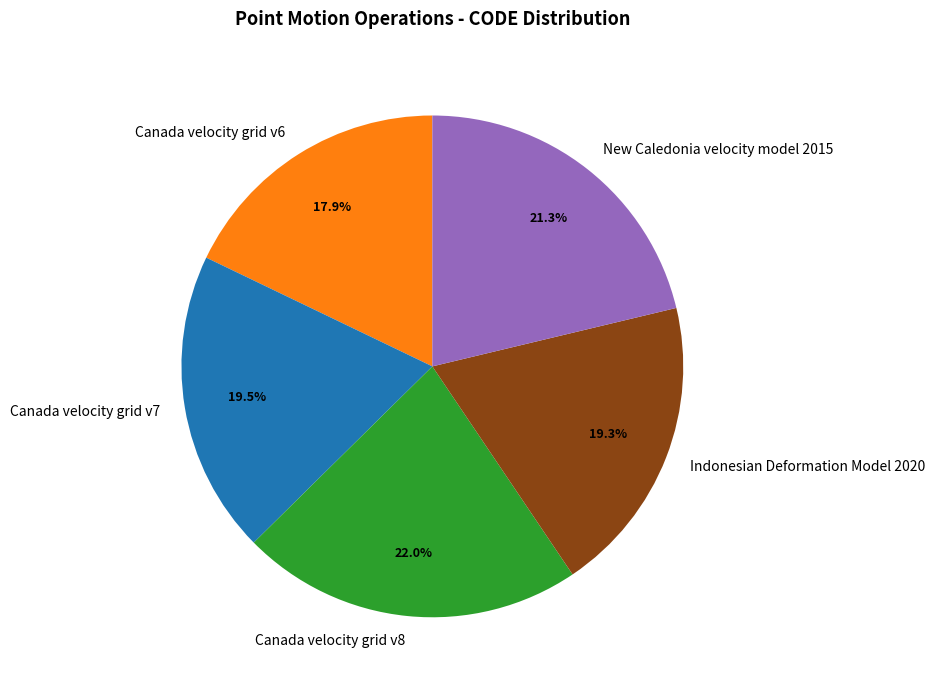

What is the largest slice in the pie chart?

Canada velocity grid v8